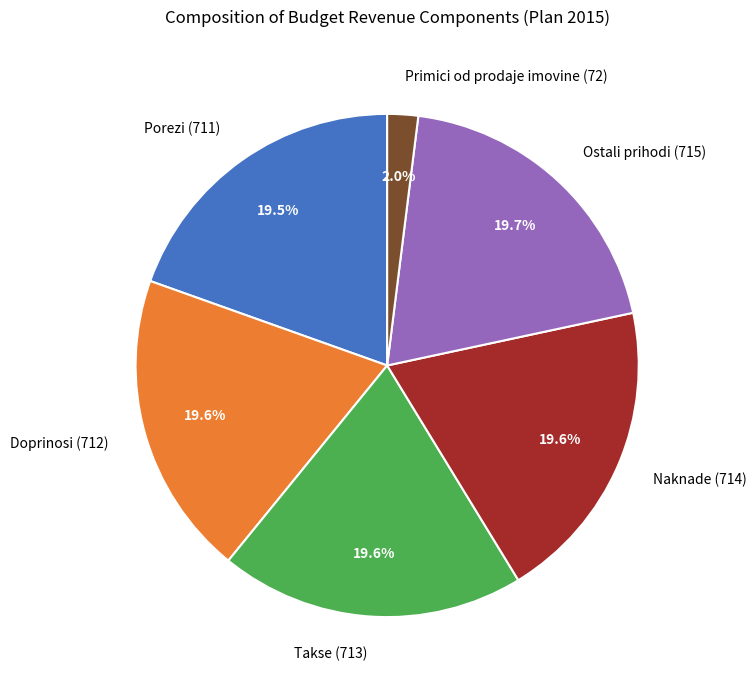

Is there a majority slice in this chart?

No